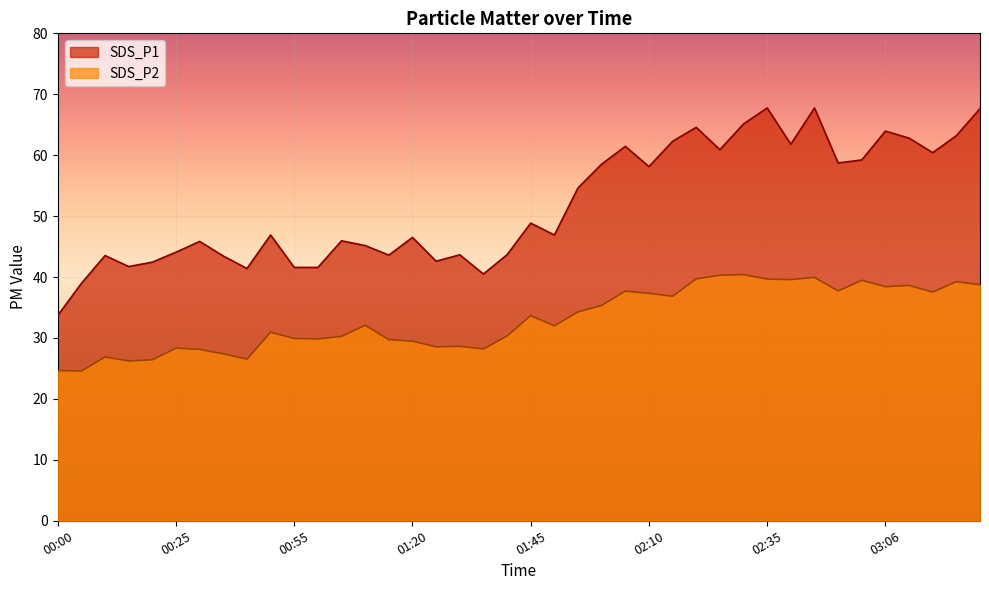

How many values in the SDS_P1 series exceed 46?

22